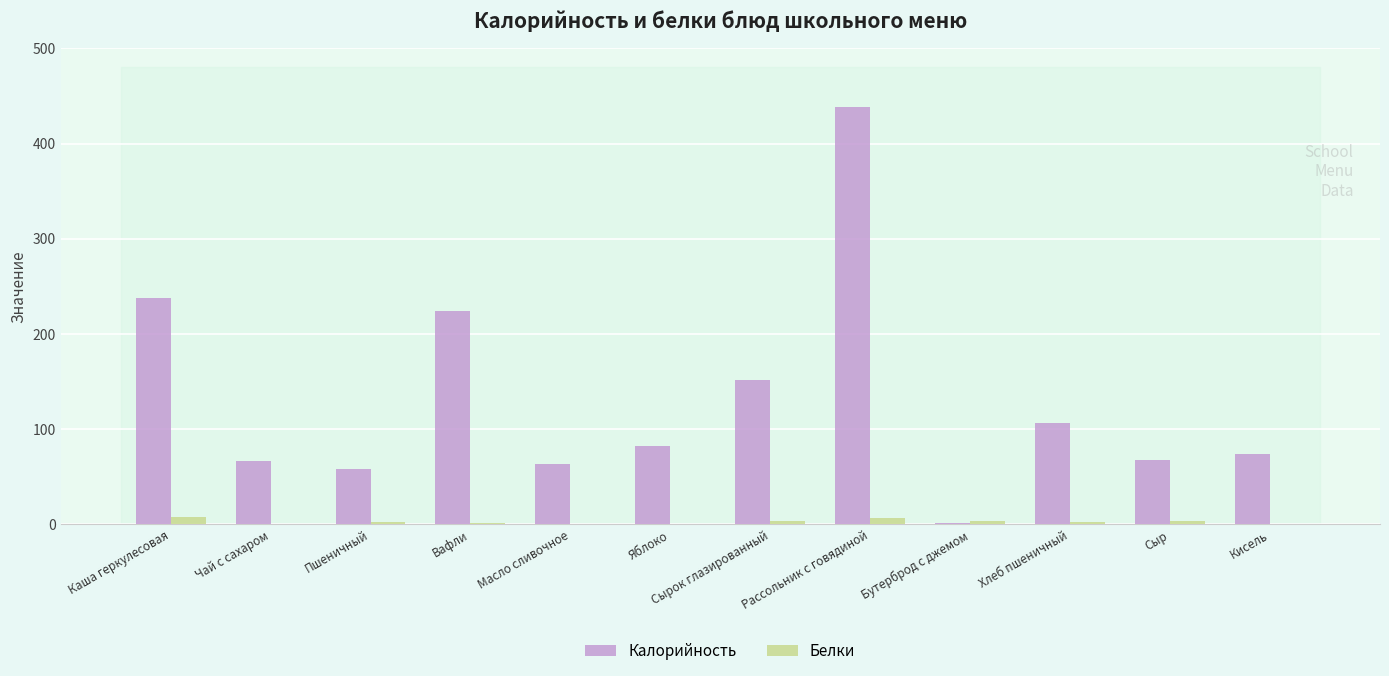

What is the sum of all Калорийность values?

1571